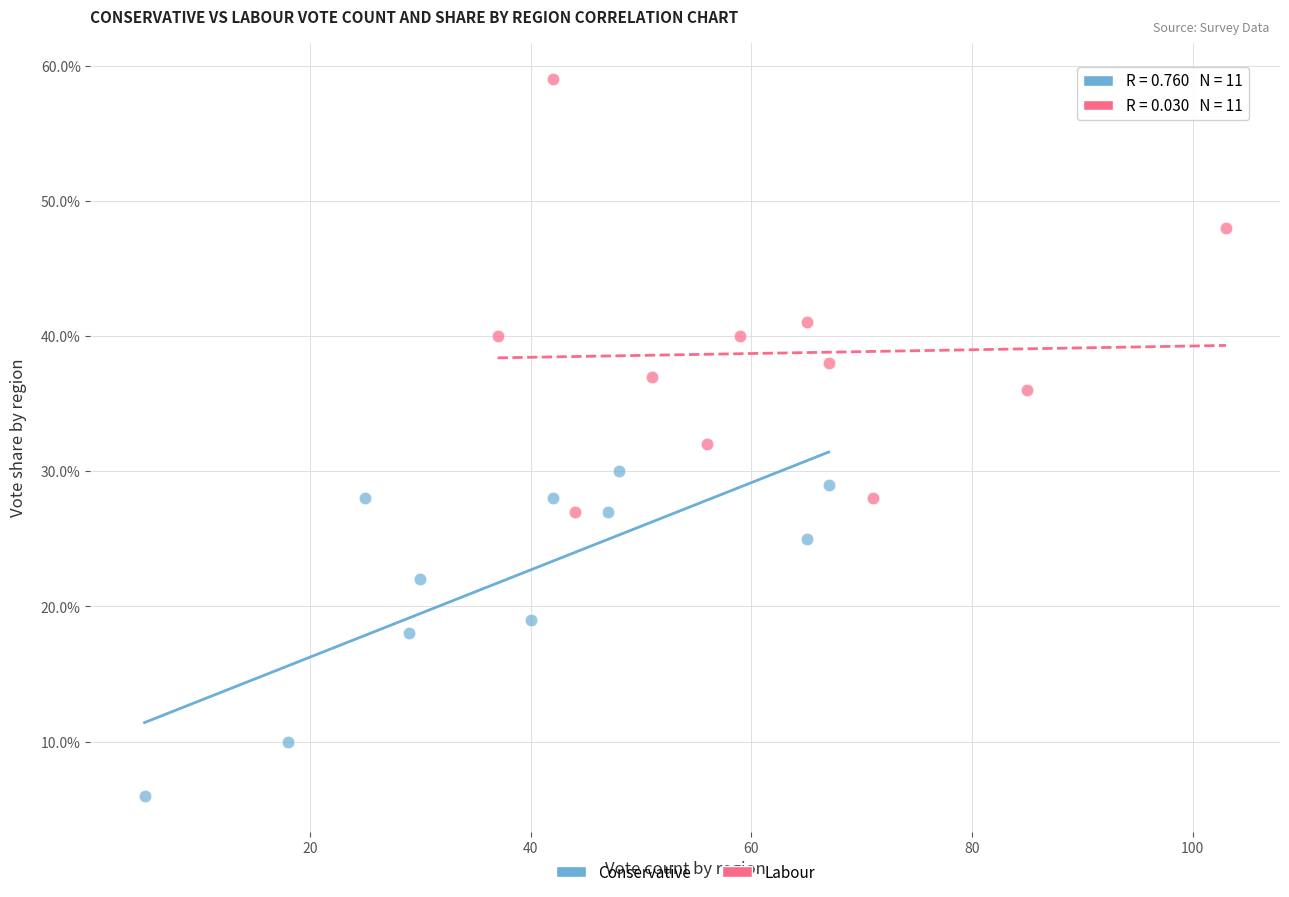

What are all the series names shown in the legend?

Conservative, Labour